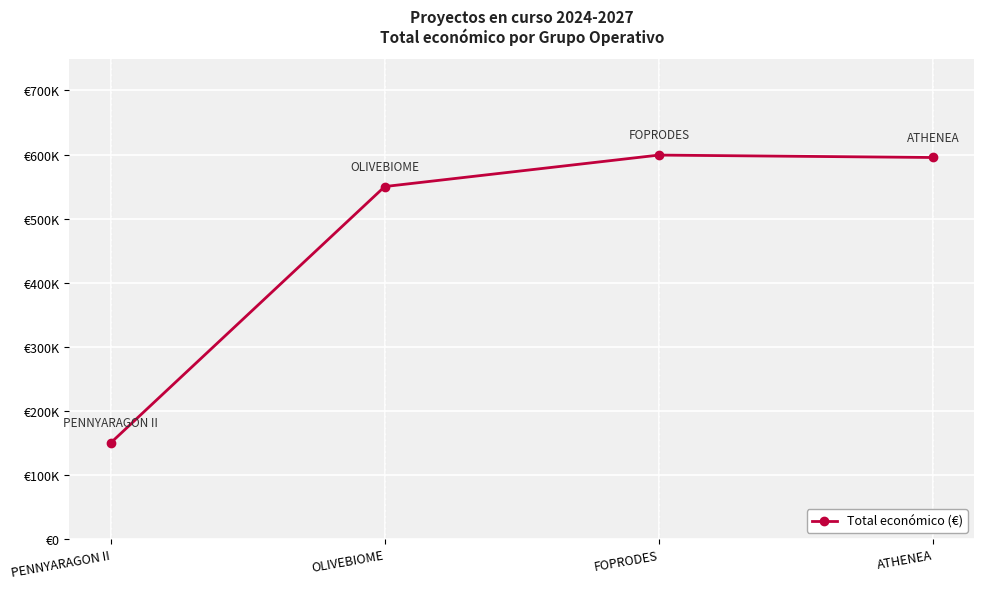

Is this an area chart (filled region under the line)?

No